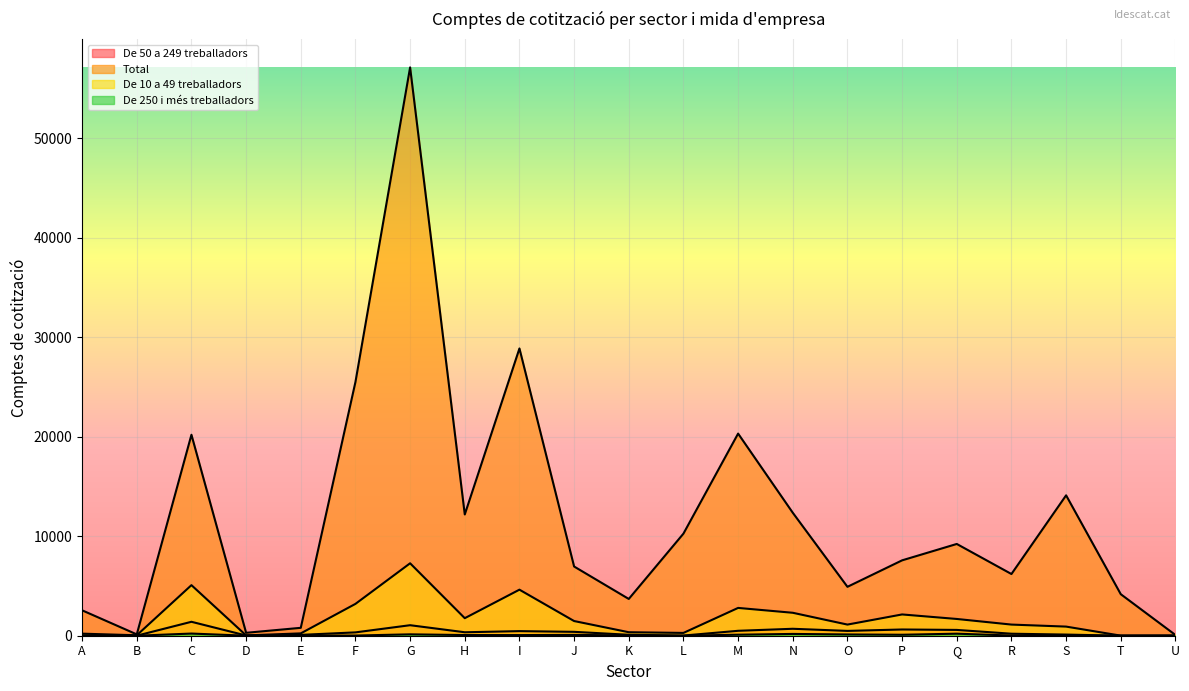

Where is De 50 a 249 treballadors nearest to the value 700?

N